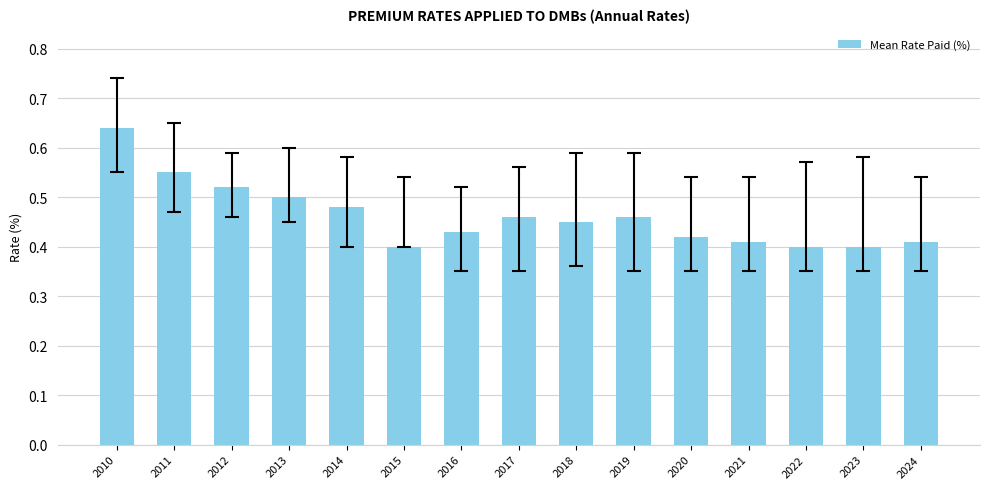

How many bars are there in total?

15